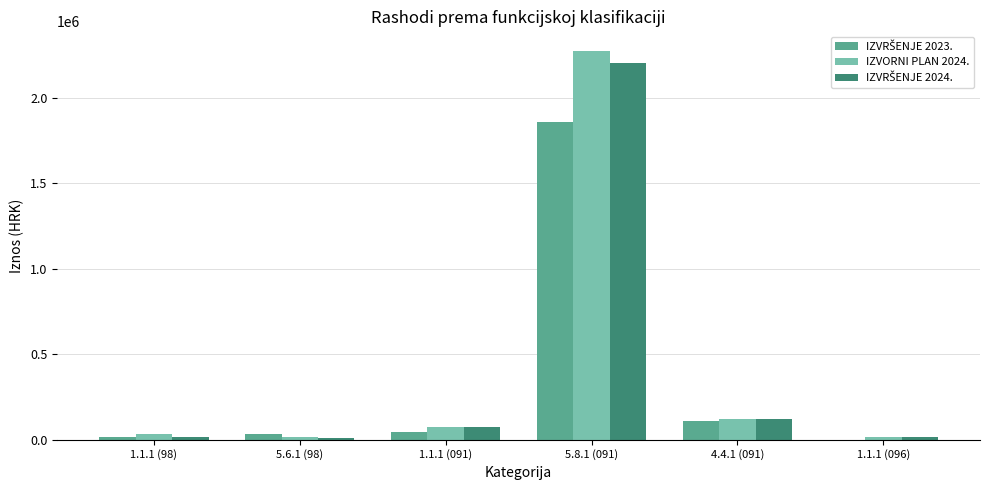

At which category is the sum across all series the highest?

5.8.1 (091)